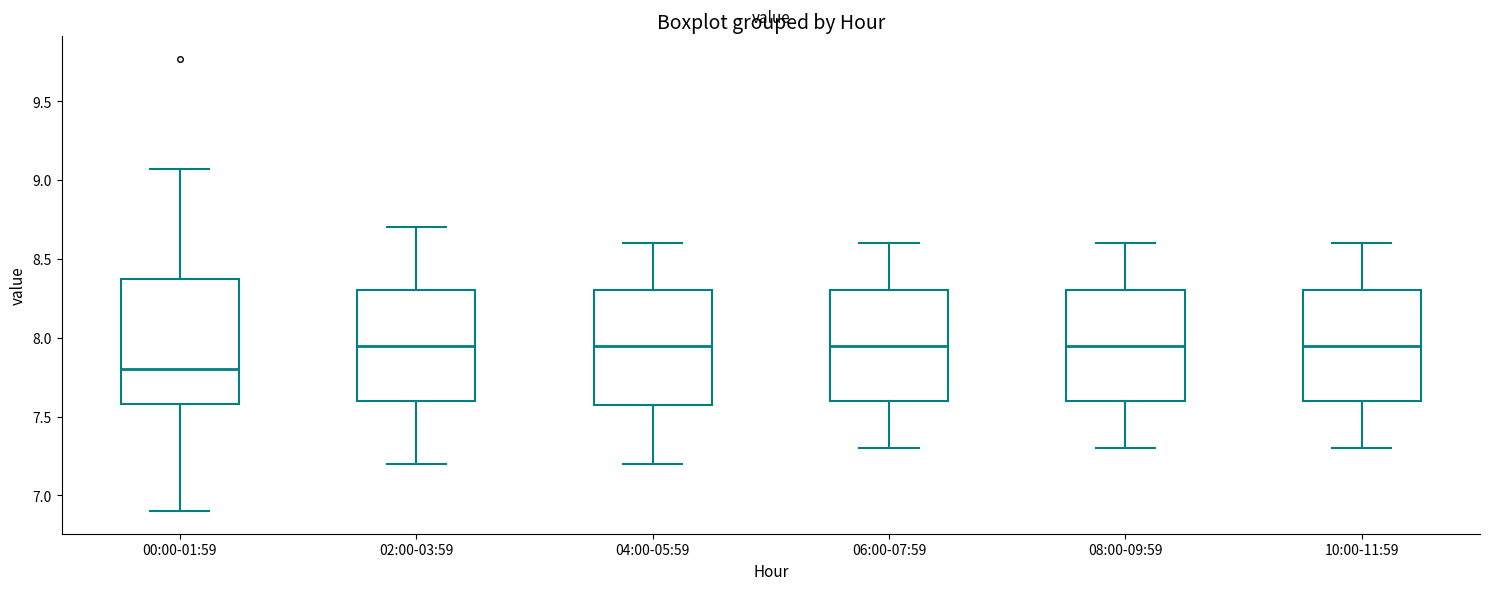

Where is the lower edge of the box for 08:00-09:59 on the y-axis? The values are not printed on the chart, so give them approximately, as read against the axis.

7.60